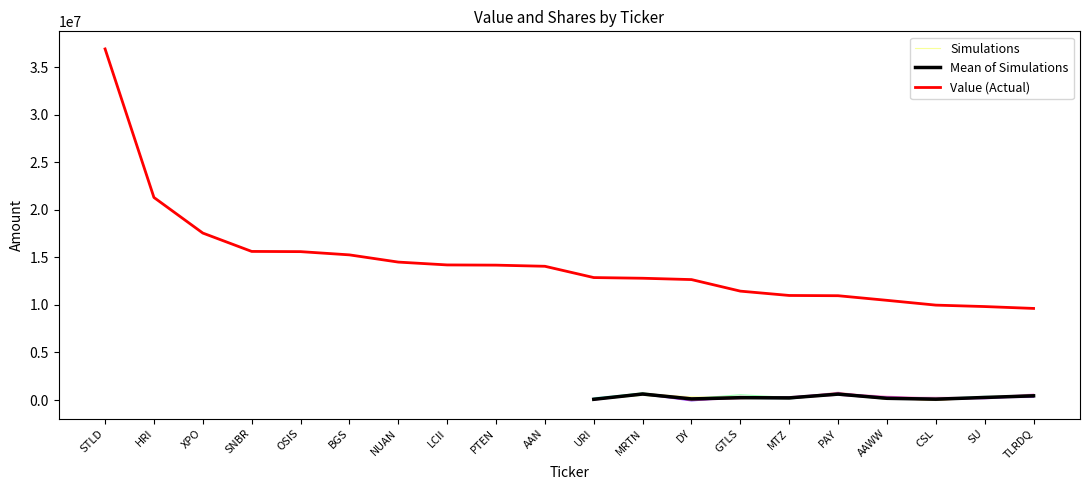

What is the label of the 14th point from the left?

GTLS